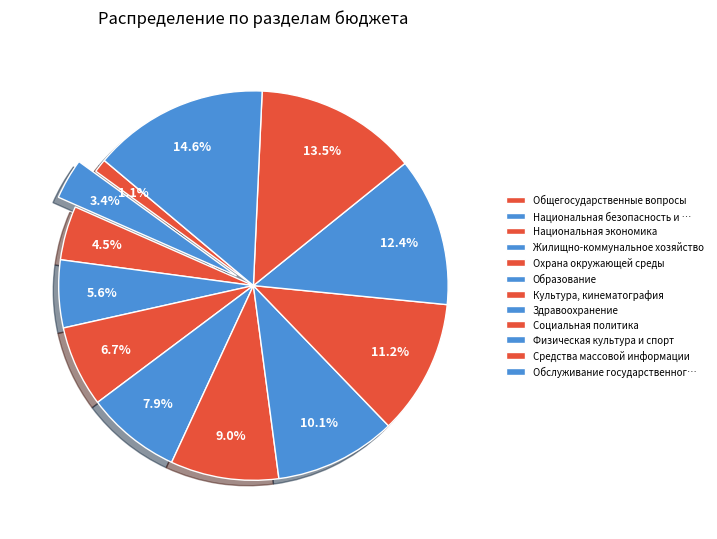

Combined, do Жилищно-коммунальное хозяйство and Физическая культура и спорт account for over 50%?

No